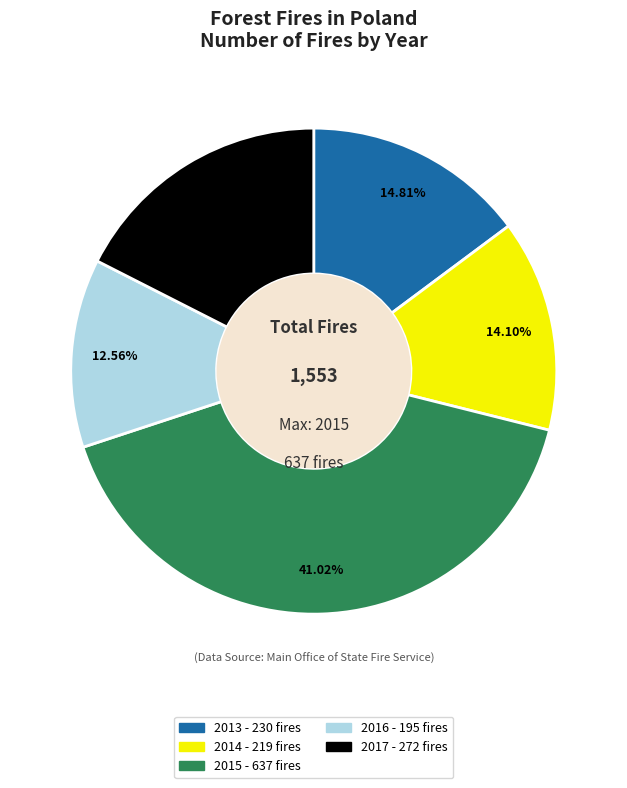

How many segments does this pie chart have?

5